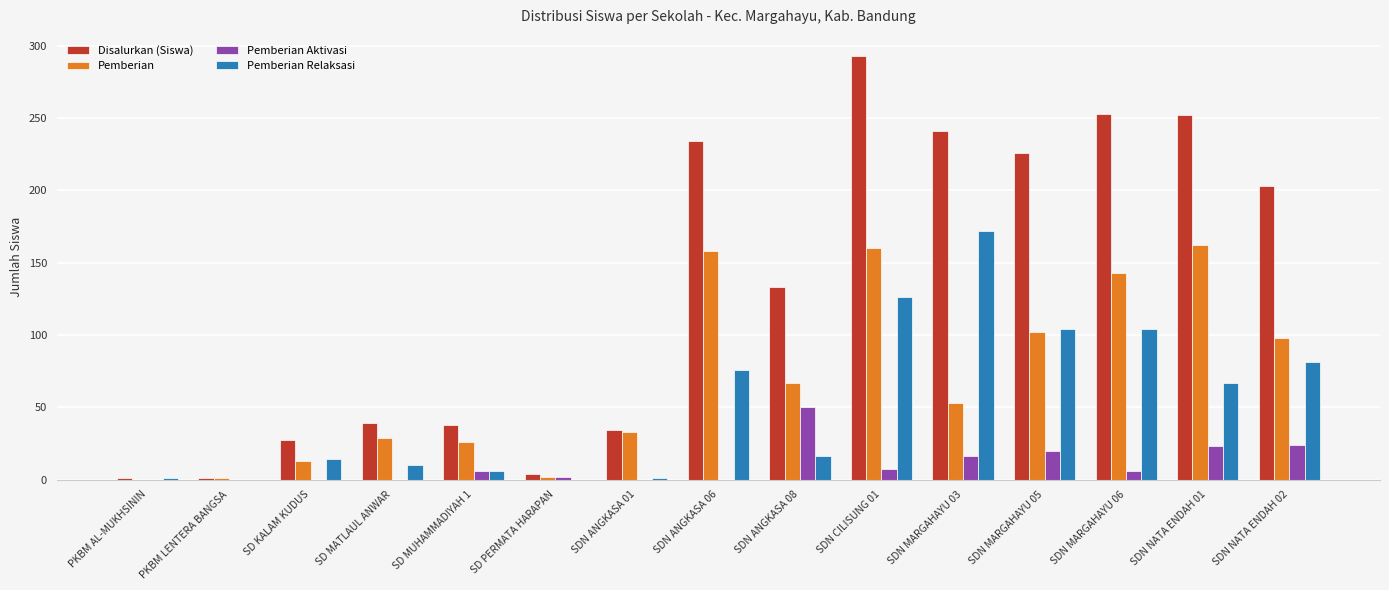

Which label corresponds to the largest value in the chart?

SDN CILISUNG 01